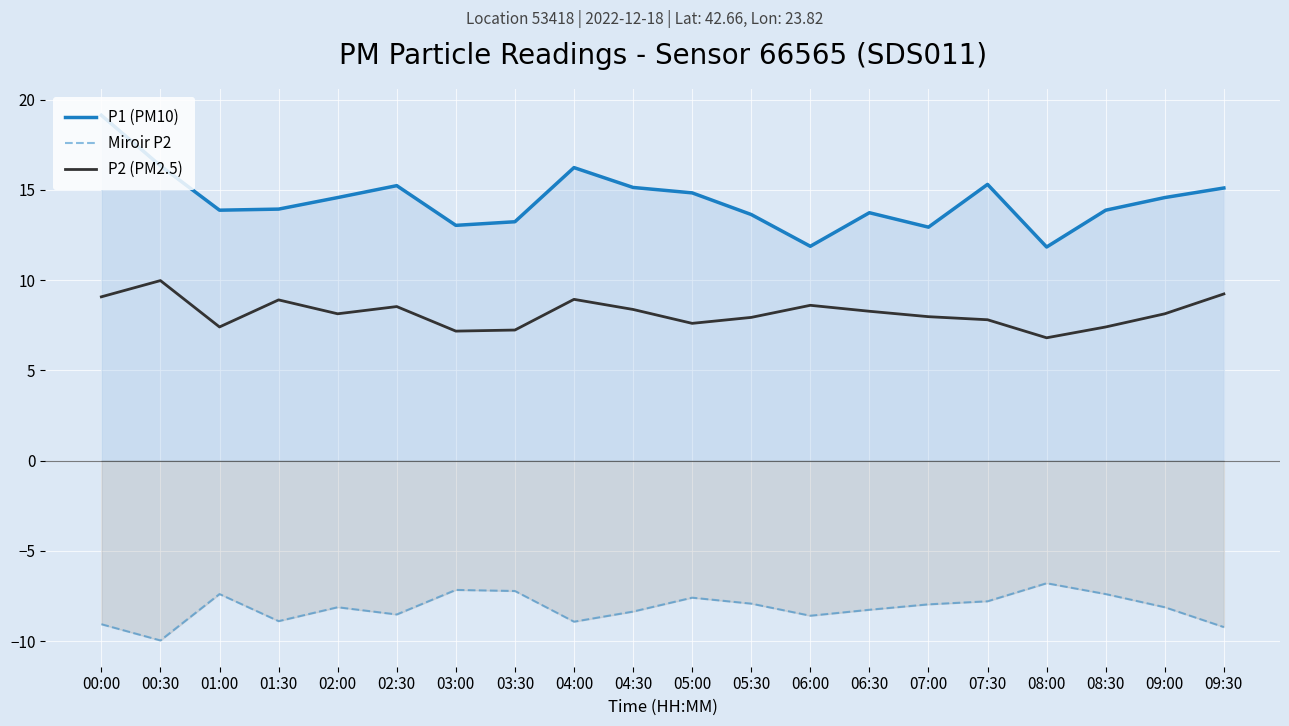

What is the difference between the highest and lowest values at 06:00?

20.5